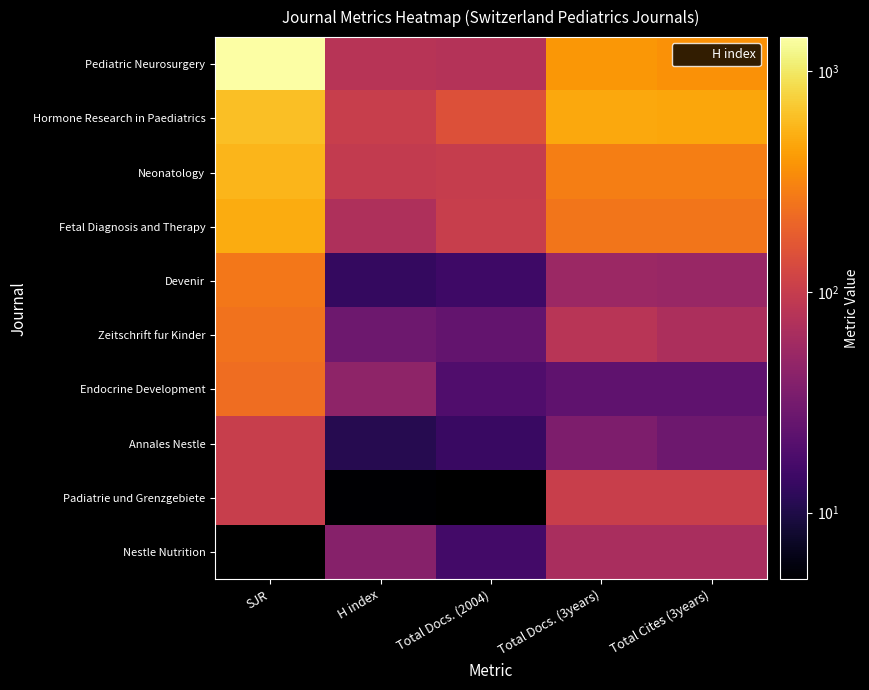

What is the sum of all Devenir values?

394.0